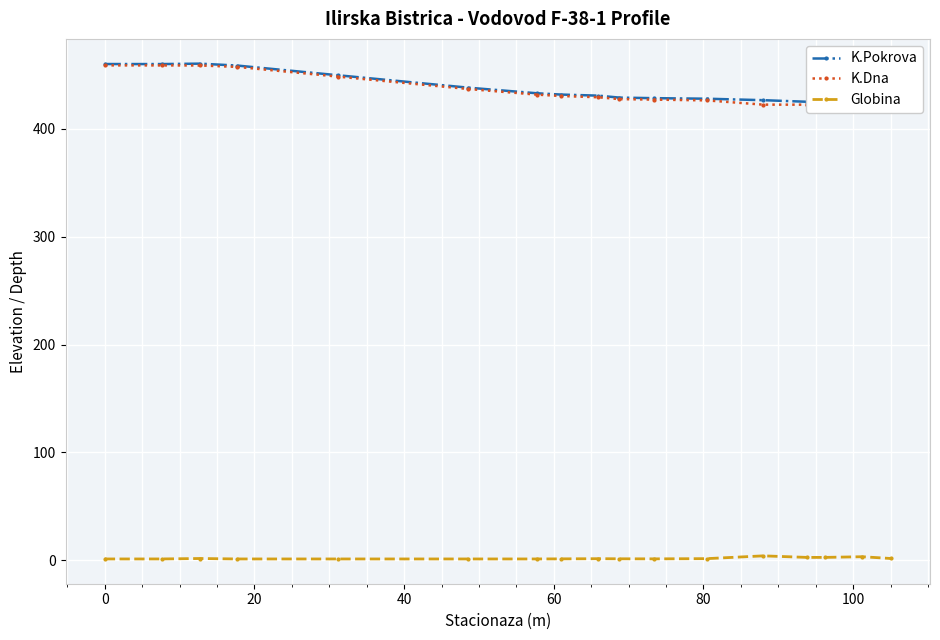

How many interior local valleys does the Globina series have?

2